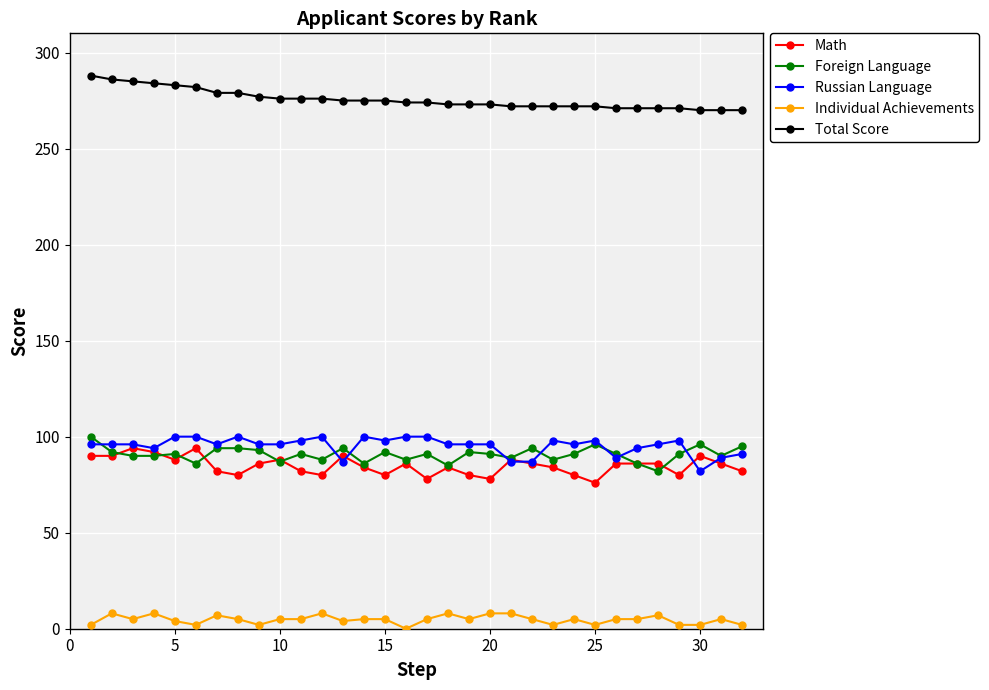

At how many categories does at least one series exceed 152?

32